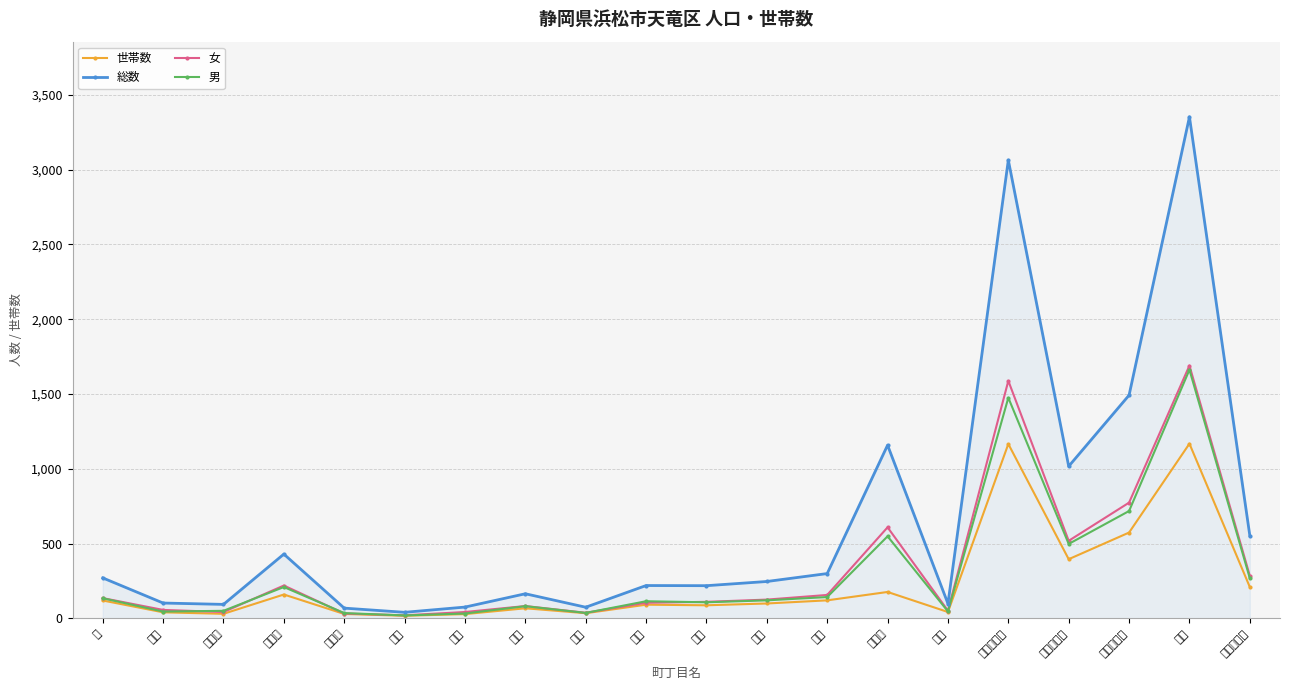

At how many categories does at least one series exceed 697?

5